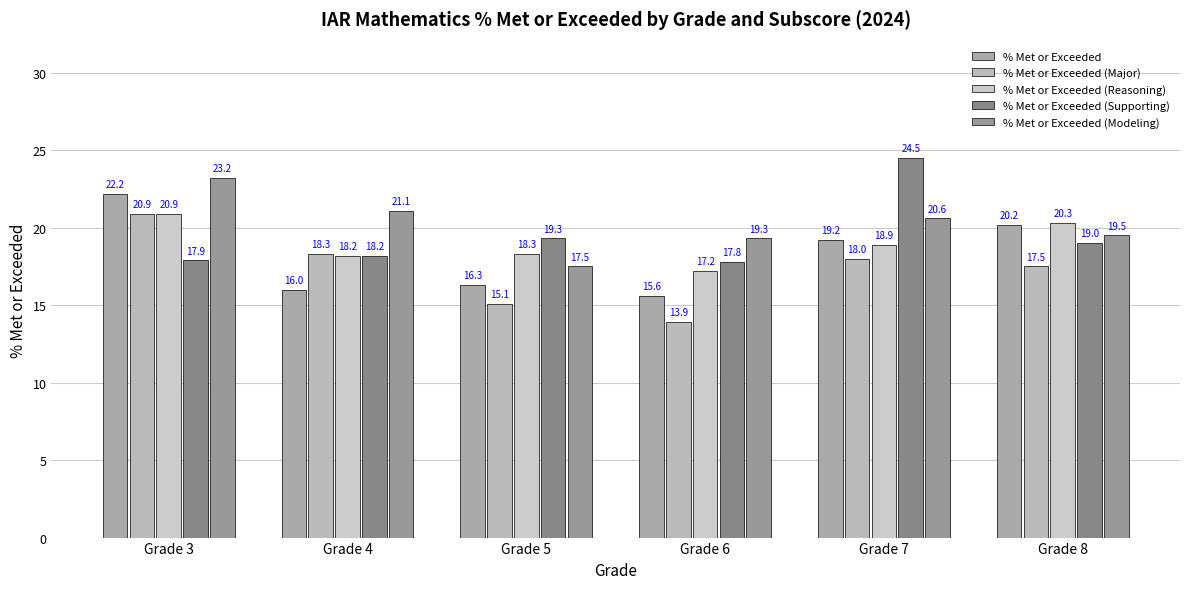

What is the highest value of the % Met or Exceeded (Modeling) series?

23.2